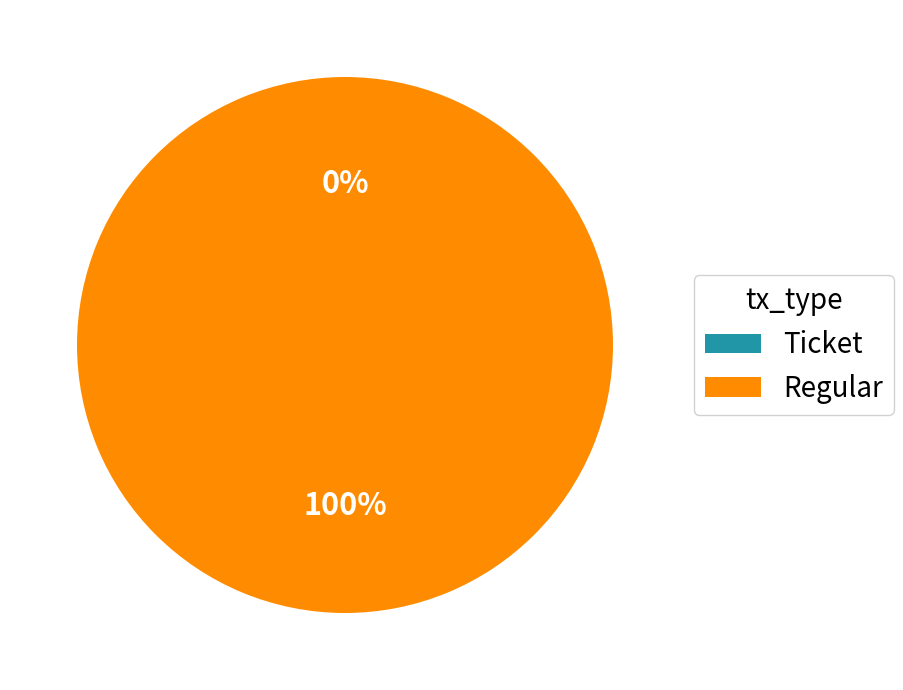

What portion of the pie excludes Ticket?

100.0%